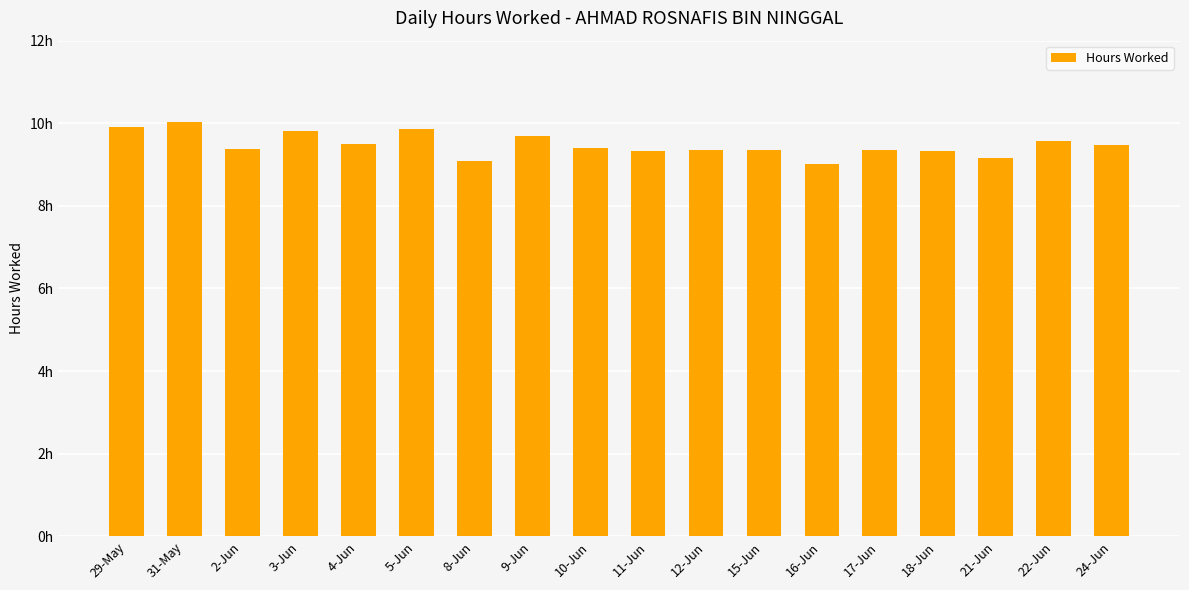

Approximately how many times larger is the value at 17-Jun compared to 3-Jun?

1.0